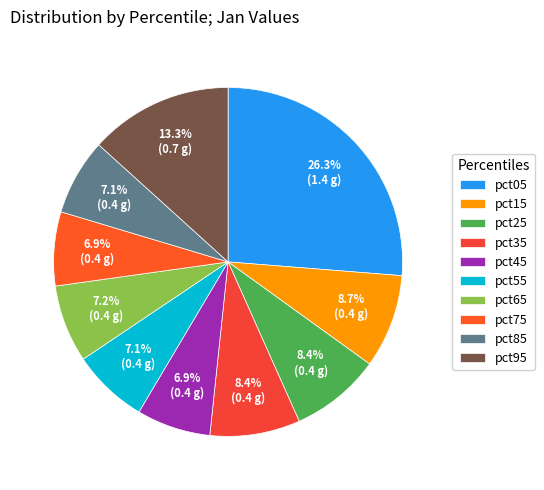

How many segments does this pie chart have?

10